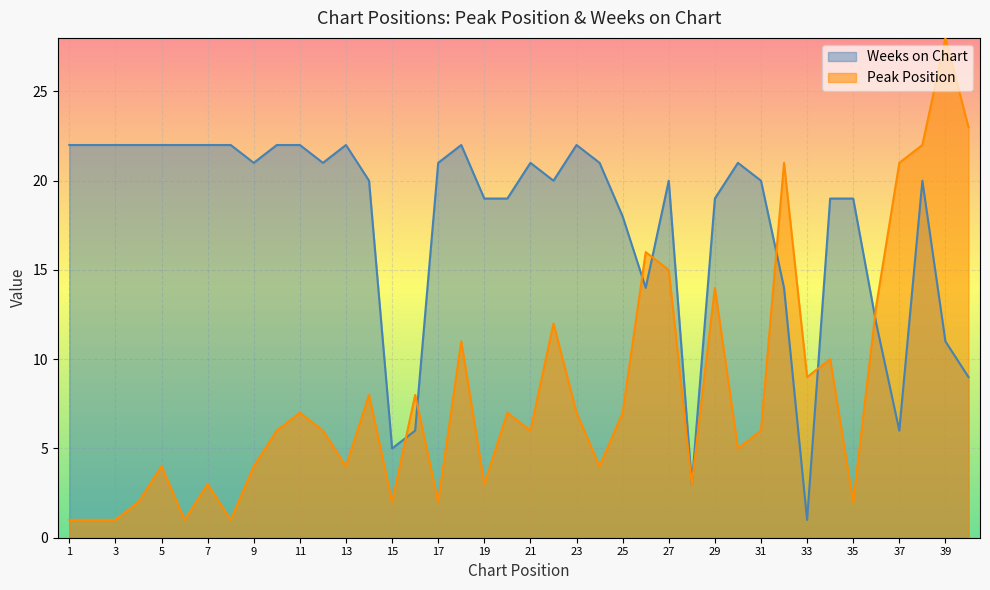

How many lines are shown in the chart?

2